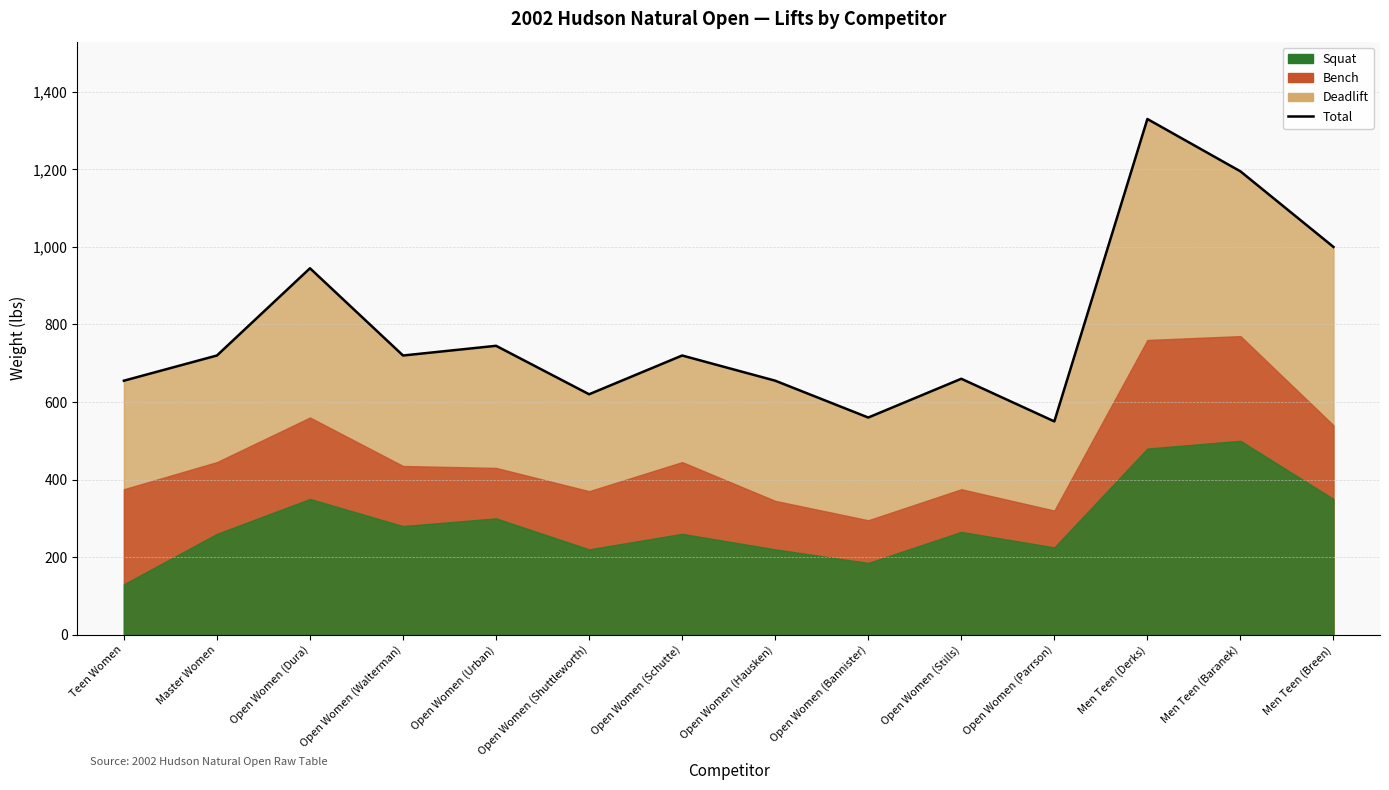

Is it true that the value at Open Women (Dura) is 625?

False